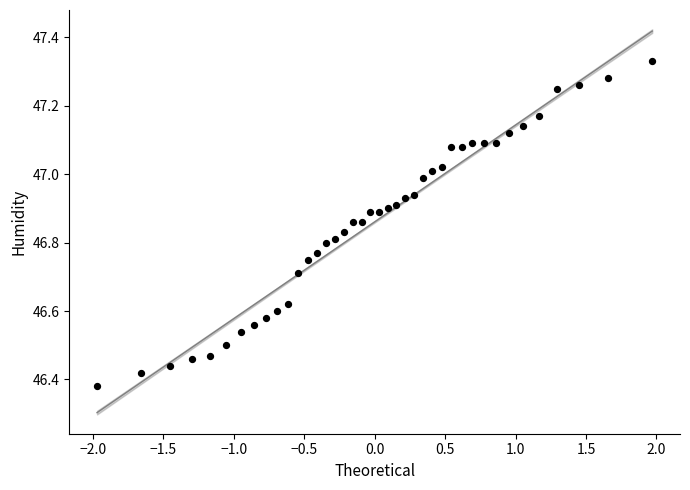

What is the range of X values (max minus min)?

3.9